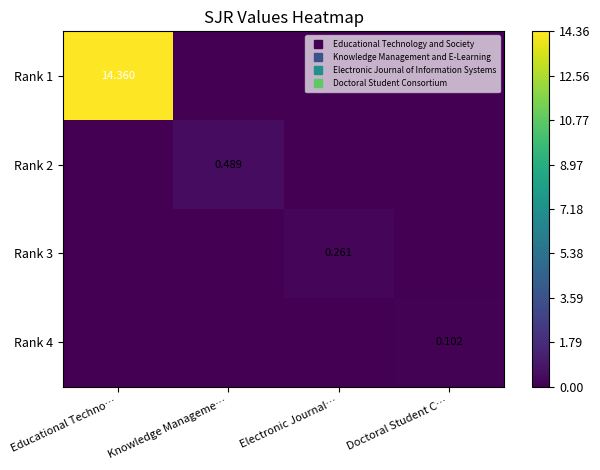

What is the total value across all series at Electronic Journal…?

0.3